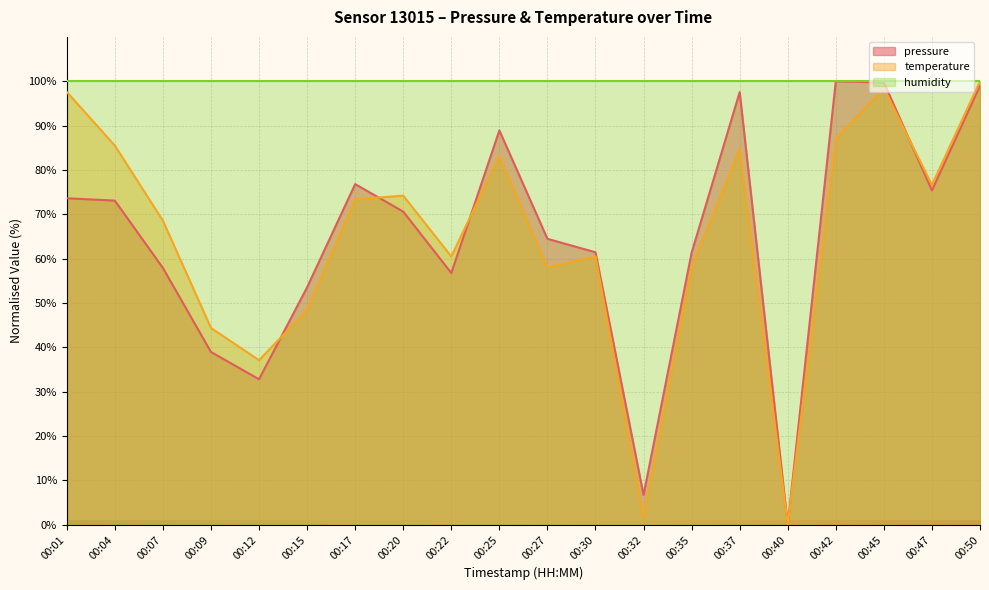

Which series has the widest spread of values?

pressure